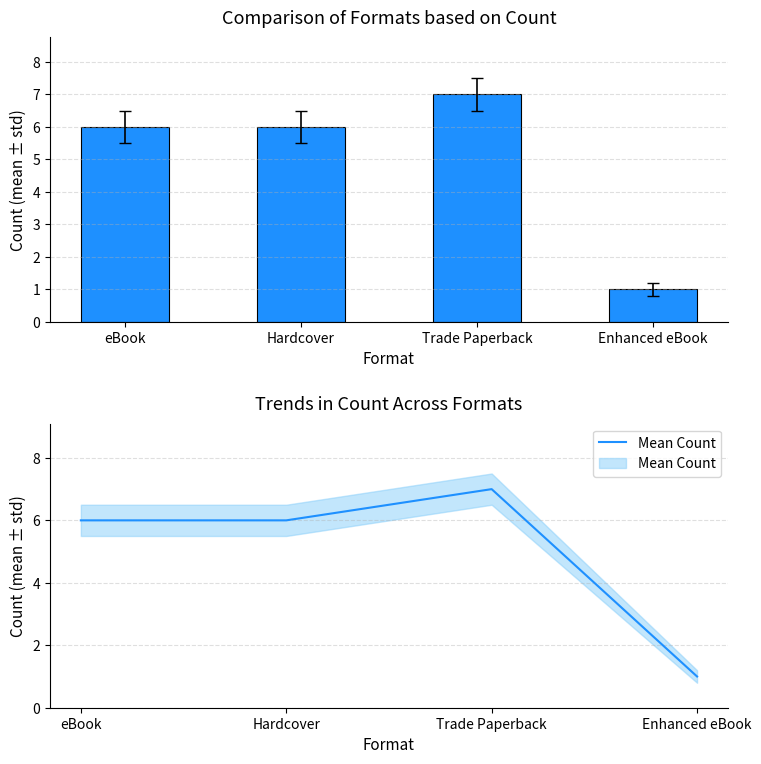

Reading left to right, transcribe all the data shown in this chart.

Count: eBook=6	Hardcover=6	Trade Paperback=7	Enhanced eBook=1
Mean Count: eBook=6	Hardcover=6	Trade Paperback=7	Enhanced eBook=1